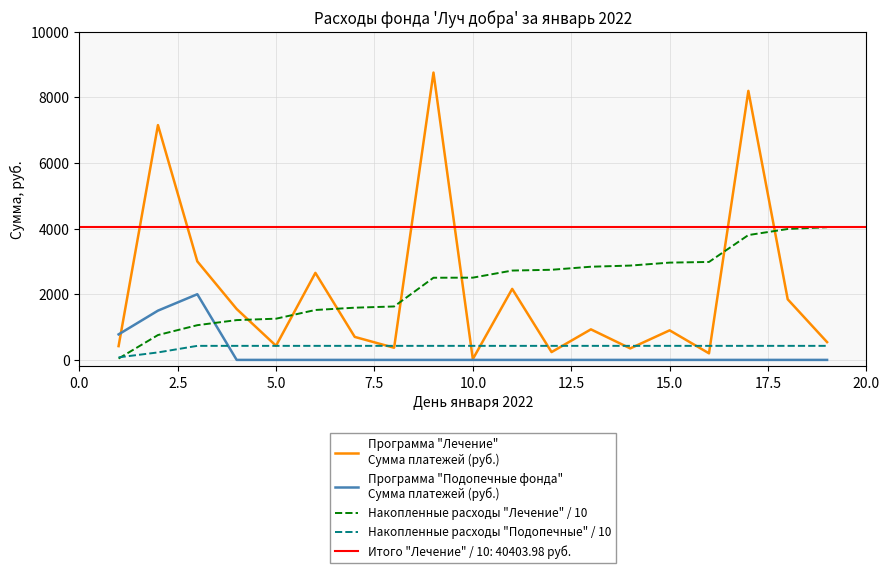

True or false: Накопленные расходы "Подопечные" / 10 and Программа "Лечение"
Сумма платежей (руб.) intersect in this chart.

True